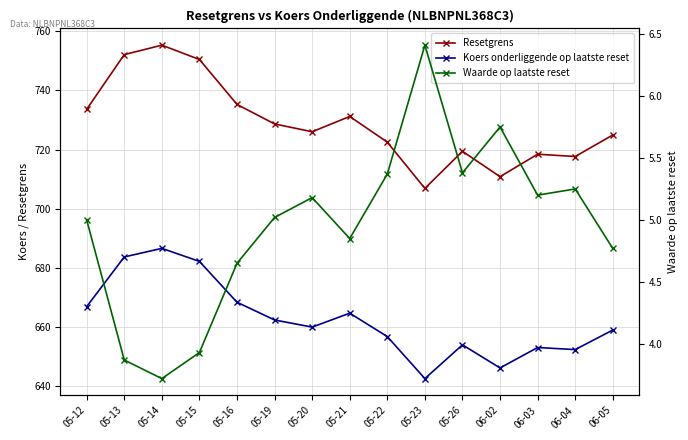

Reading left to right, transcribe all the data shown in this chart.

Resetgrens: 05-12=733.6	05-13=752.1	05-14=755.3	05-15=750.4	05-16=735.2	05-19=728.6	05-20=726.0	05-21=731.2	05-22=722.5	05-23=706.9	05-26=719.4	06-02=710.8	06-03=718.4	06-04=717.6	06-05=724.9
Koers onderliggende op laatste reset: 05-12=666.9	05-13=683.7	05-14=686.6	05-15=682.2	05-16=668.4	05-19=662.4	05-20=660.0	05-21=664.7	05-22=656.8	05-23=642.6	05-26=654.0	06-02=646.2	06-03=653.1	06-04=652.4	06-05=659.0
Waarde op laatste reset: 05-12=5.0	05-13=3.9	05-14=3.7	05-15=3.9	05-16=4.7	05-19=5.0	05-20=5.2	05-21=4.8	05-22=5.4	05-23=6.4	05-26=5.4	06-02=5.8	06-03=5.2	06-04=5.2	06-05=4.8